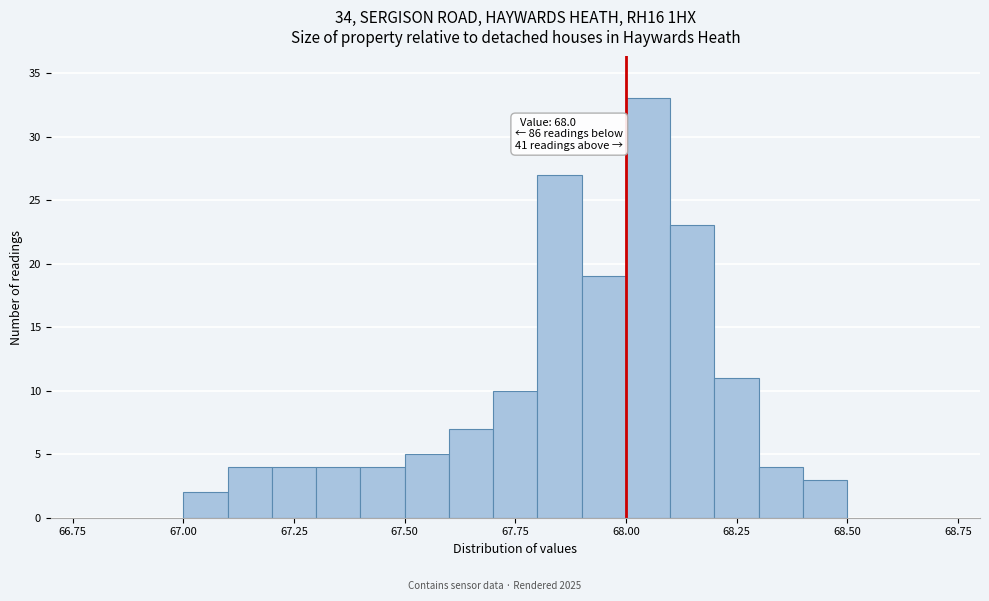

Around what value on the x-axis is the tallest bar? Give the approximate position of its centre, as read against the axis.

68.05